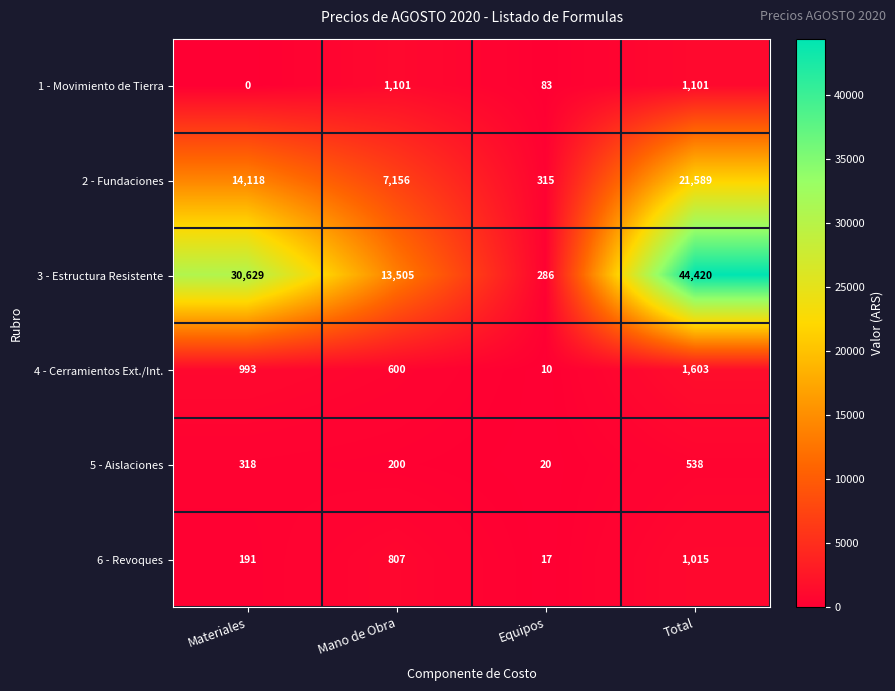

The value of 5 - Aislaciones at Equipos is 35. True or false?

False